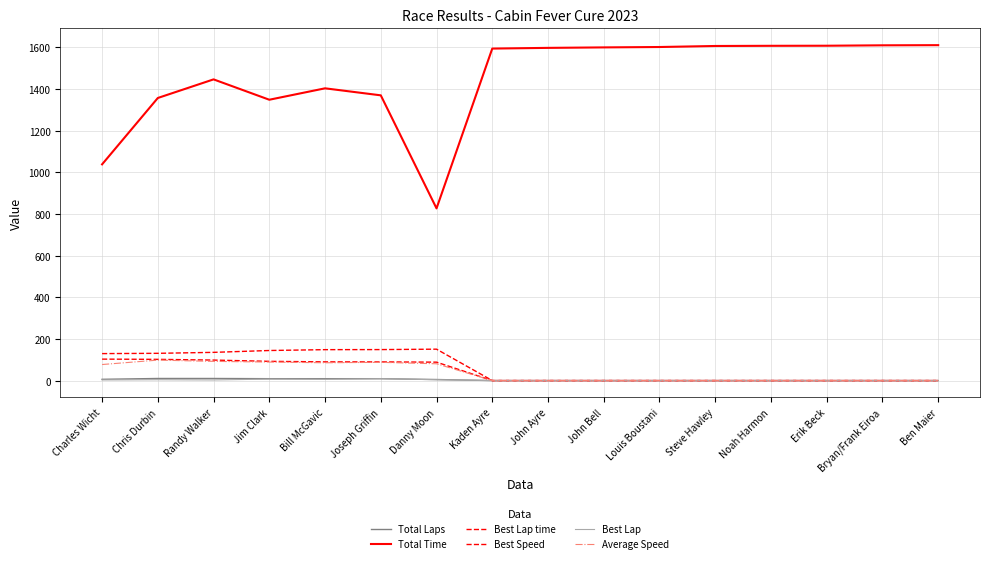

At which category is the sum across all series the highest?

Randy Walker